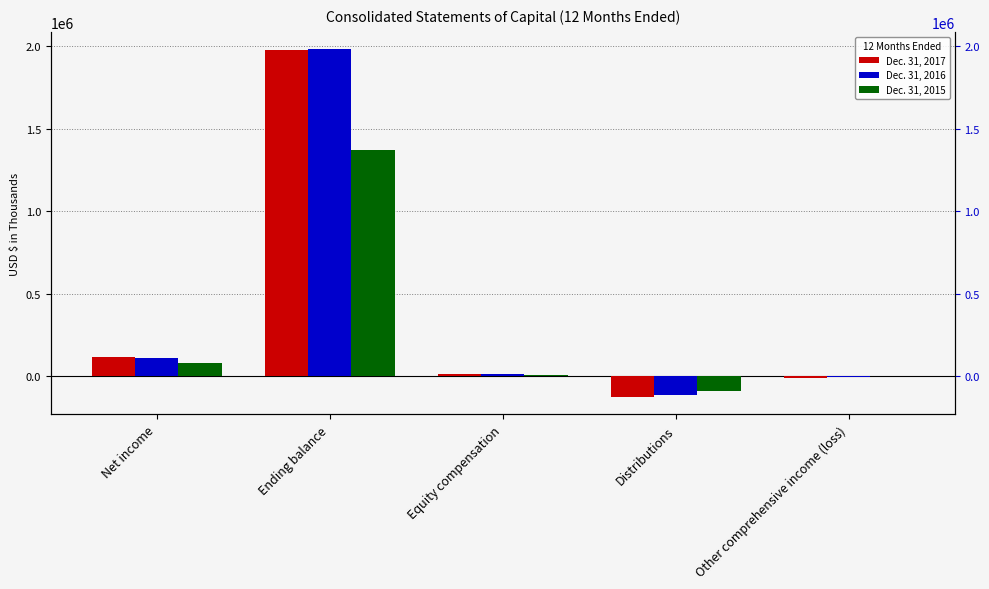

Is the value of Dec. 31, 2017 at Equity compensation greater than the value of Dec. 31, 2016 at Net income?

No